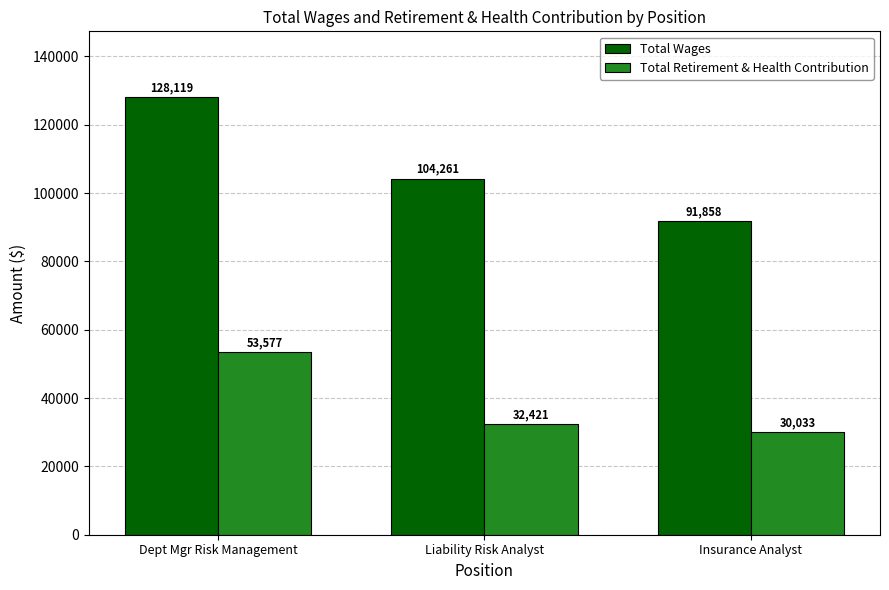

What is the spread (max minus min) of values at Liability Risk Analyst?

71840